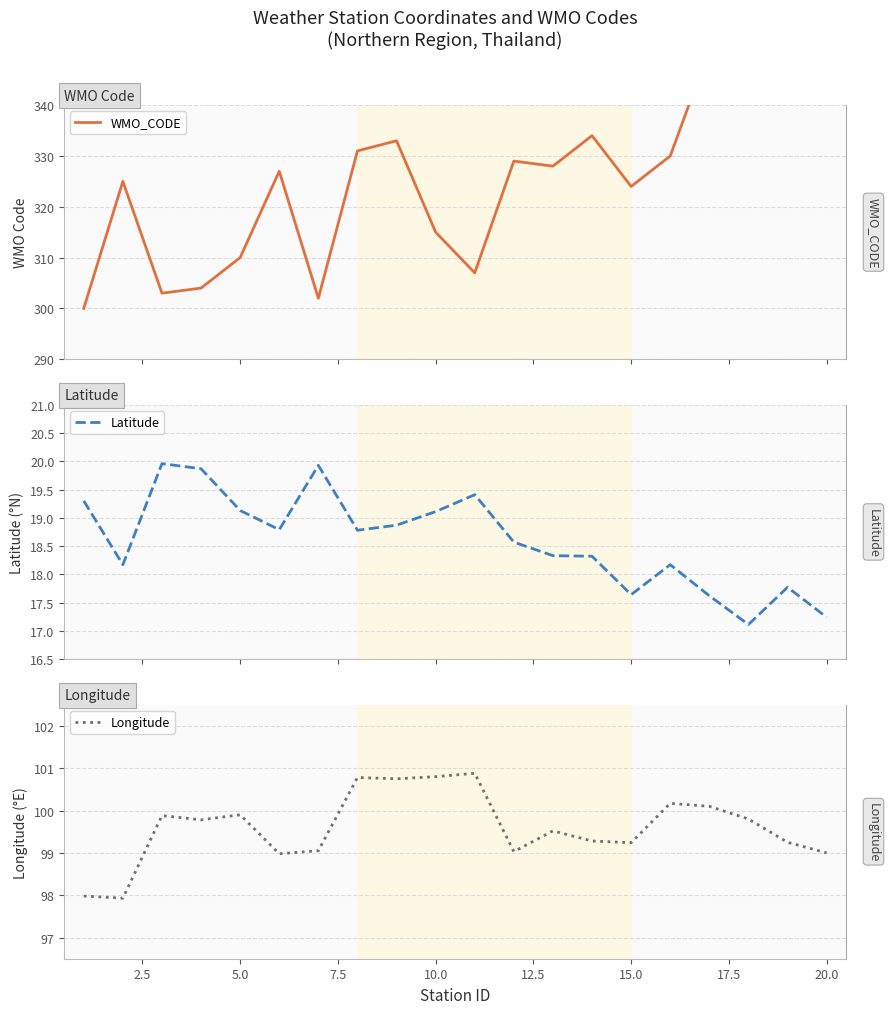

What is the maximum value for Latitude?

20.0